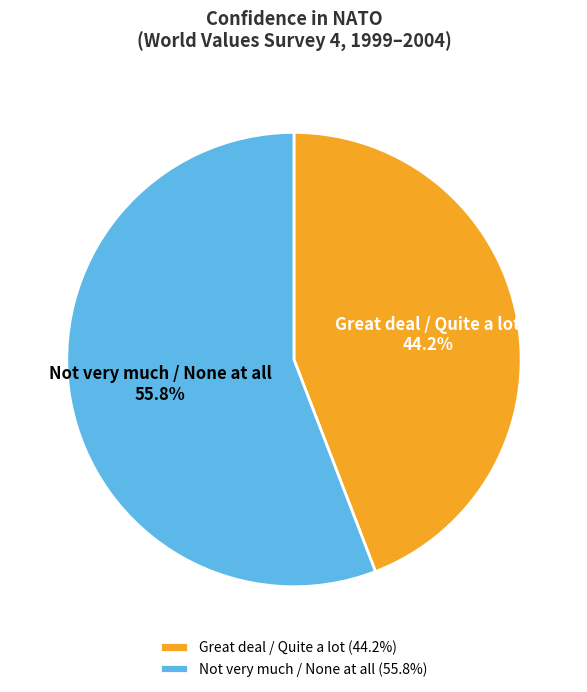

Count the number of slices in the pie.

2